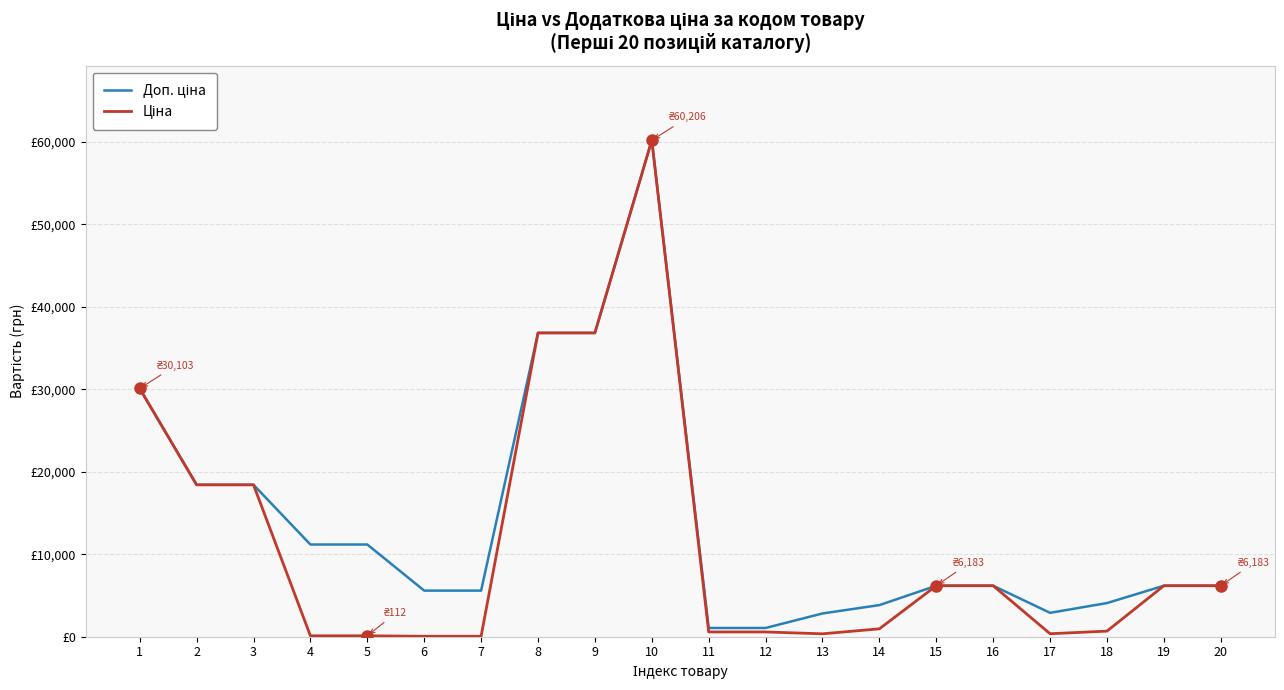

At which label is Доп. ціна closest to 30632?

1